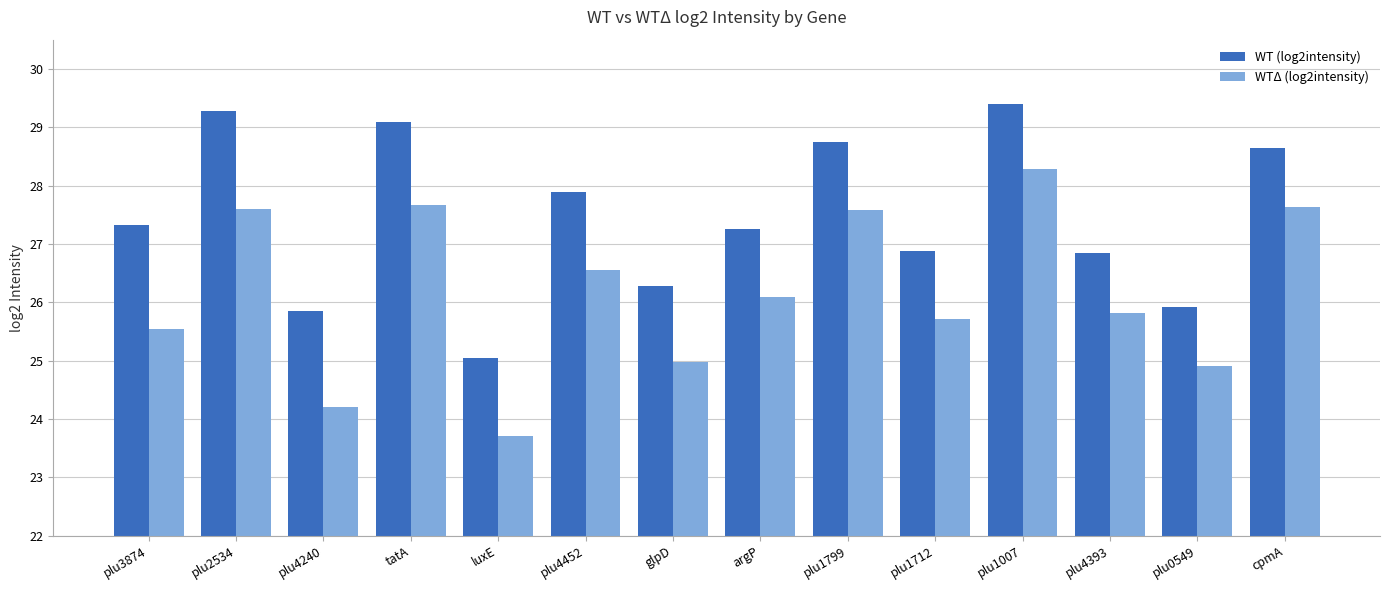

Is it true that WTΔ (log2intensity) equals 15.1 at plu4240?

False